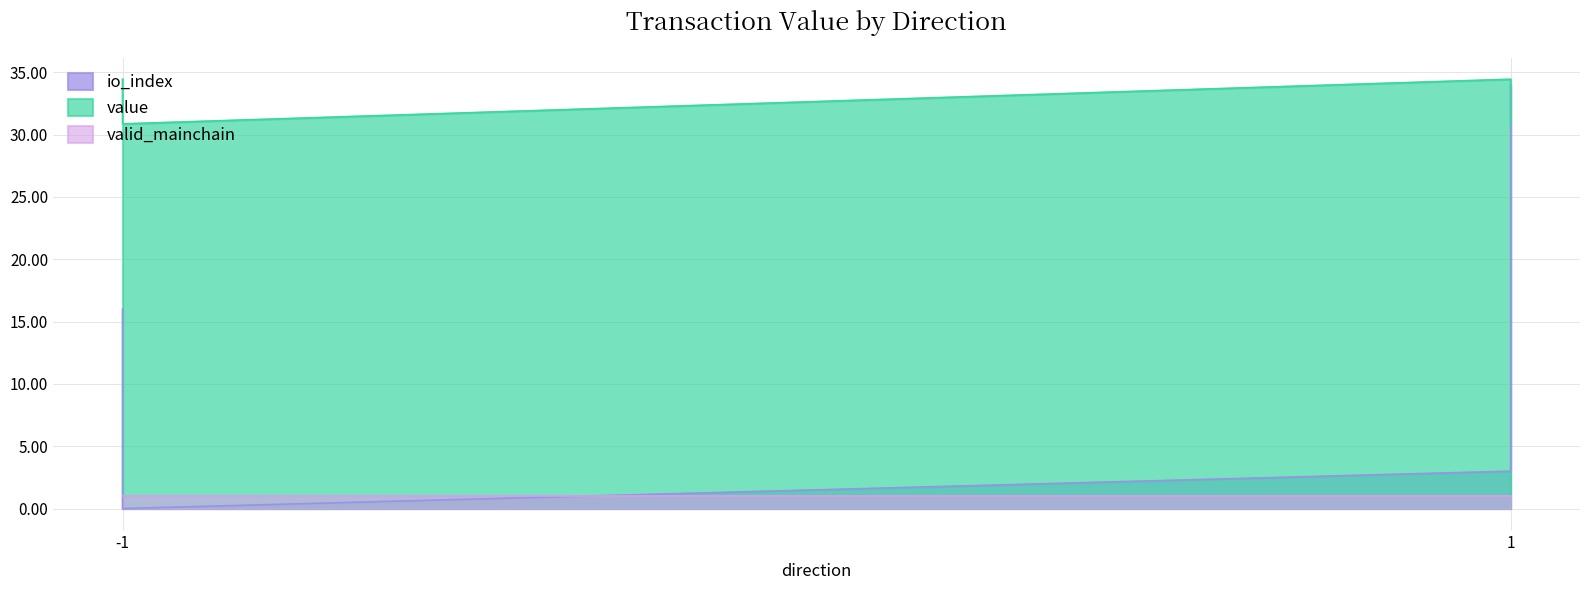

Where is the first local minimum for io_index?

-1